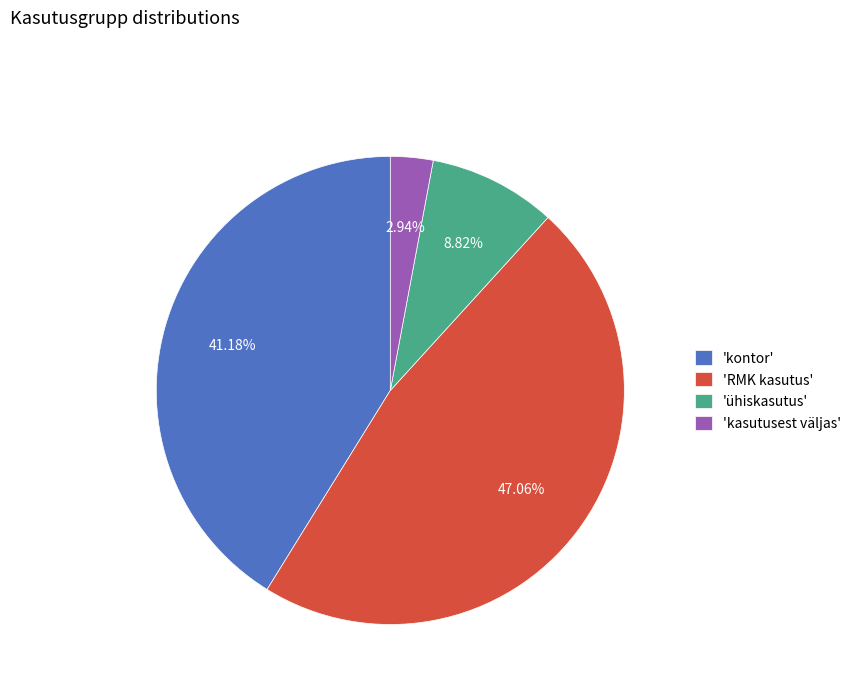

Does 'kasutusest väljas' represent more than half of the total?

No